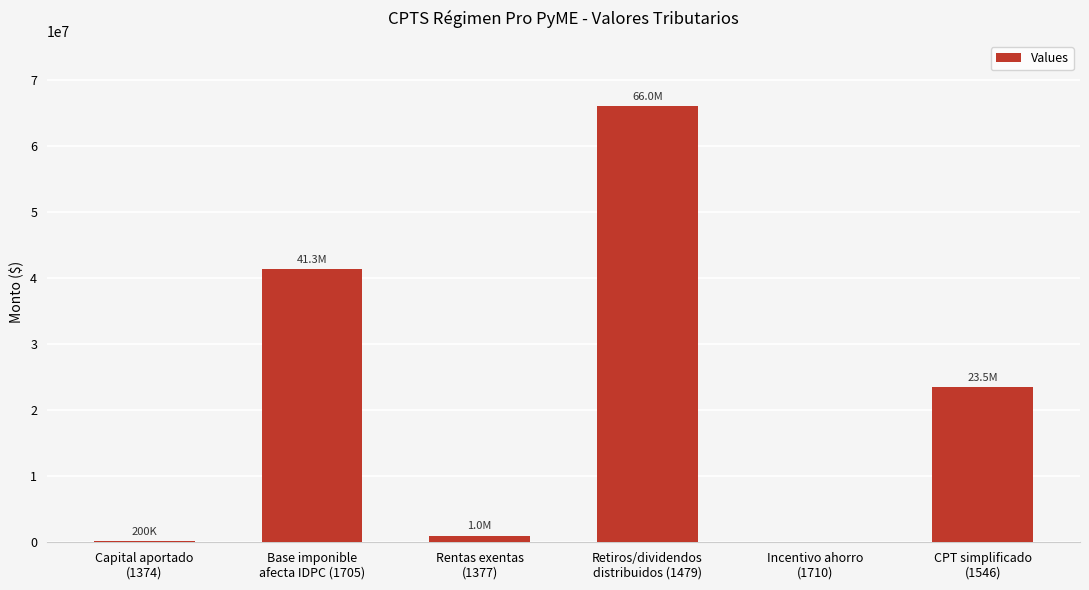

What is the maximum value shown in the chart?

66000000